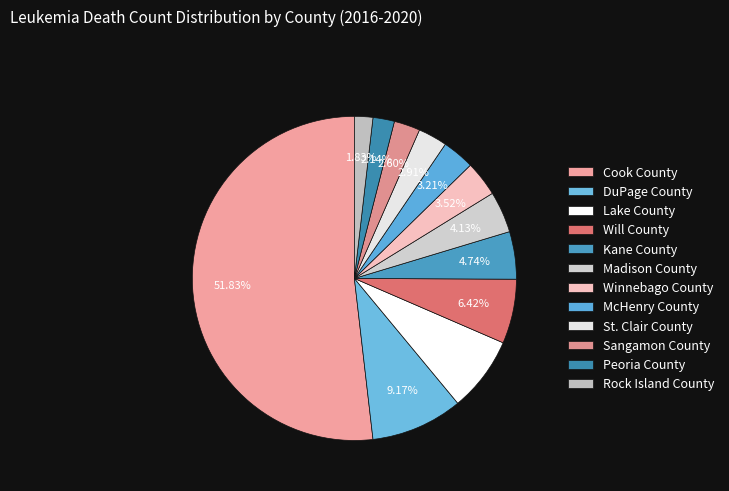

Is there any slice that represents more than half of the pie?

Yes